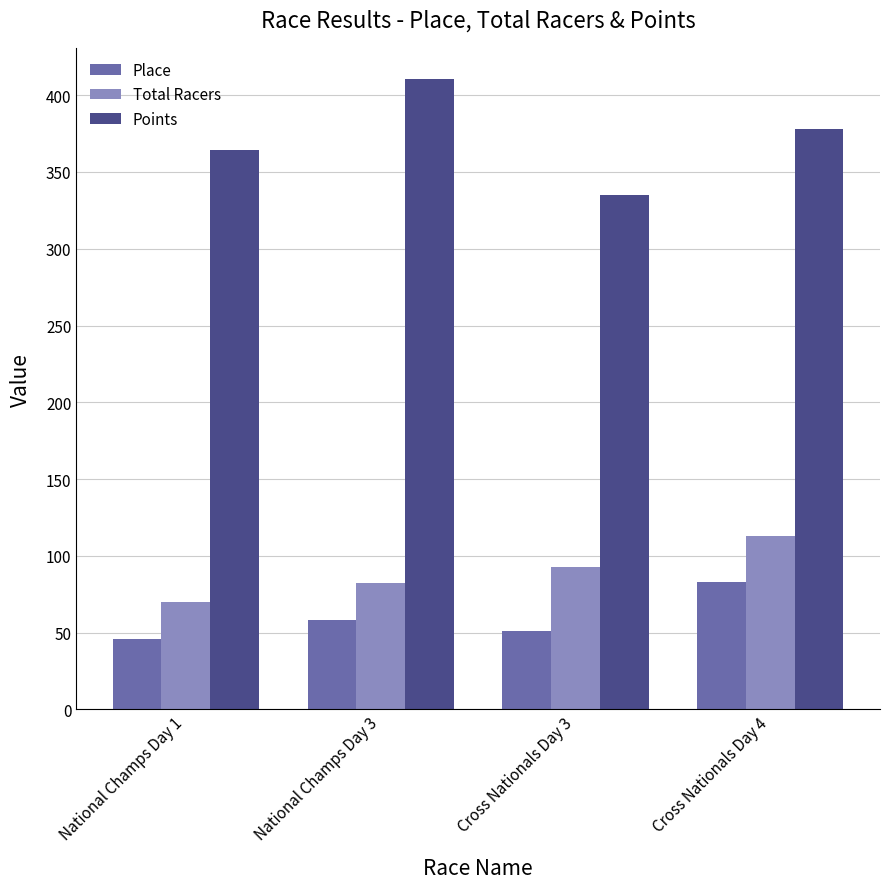

Is it true that Points equals 259.3 at Cross Nationals Day 4?

False